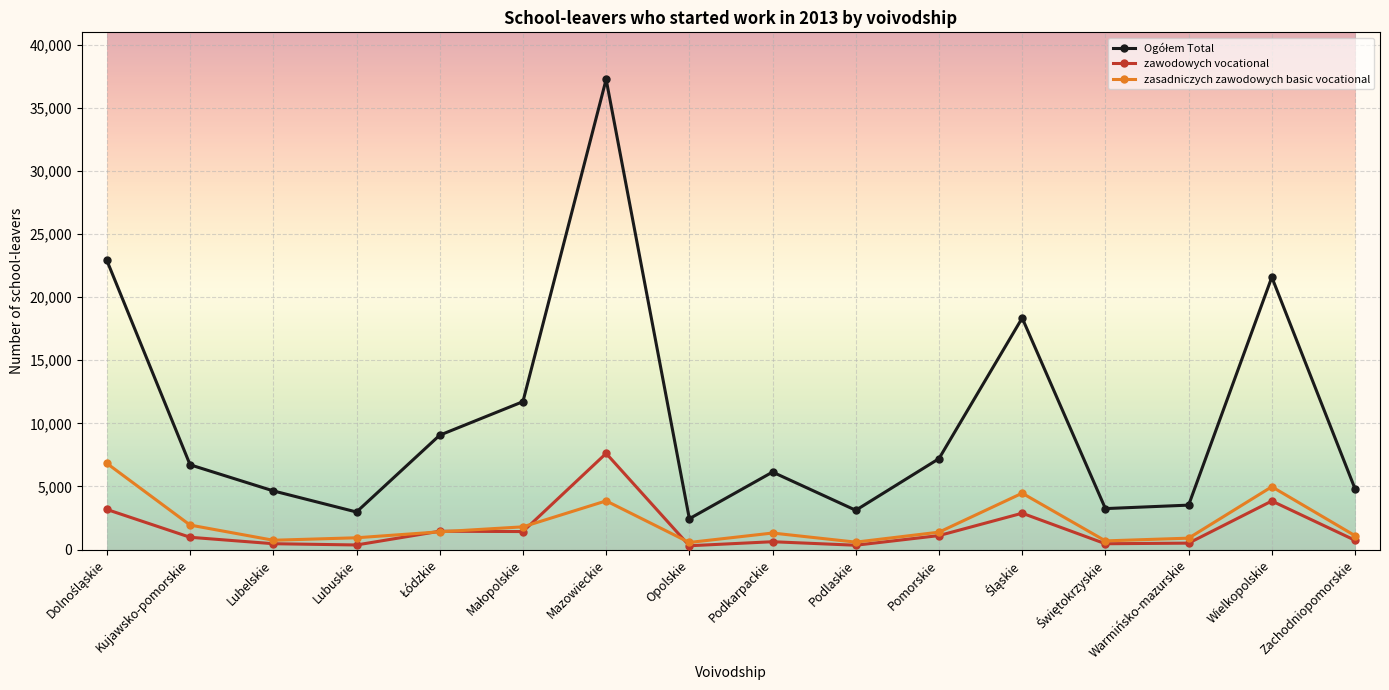

In zawodowych vocational, how many points are higher than both neighbors (excluding endpoints)?

5